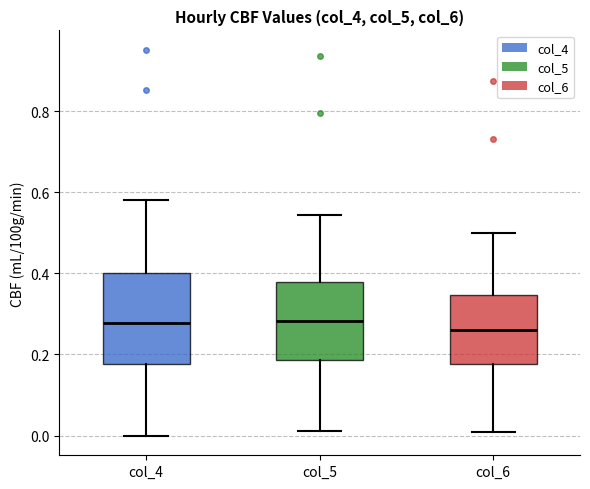

Reading left to right, transcribe this box plot: for each box, give where its median line is, the range the box spans, and where its two whiskers end, as read against the y-axis. The values are not printed on the chart, so give them approximately, as read against the axis.

col_4: median 0.28, box 0.18 to 0.40, whiskers 0.00 to 0.58
col_5: median 0.28, box 0.18 to 0.38, whiskers 0.02 to 0.54
col_6: median 0.26, box 0.18 to 0.34, whiskers 0.00 to 0.50